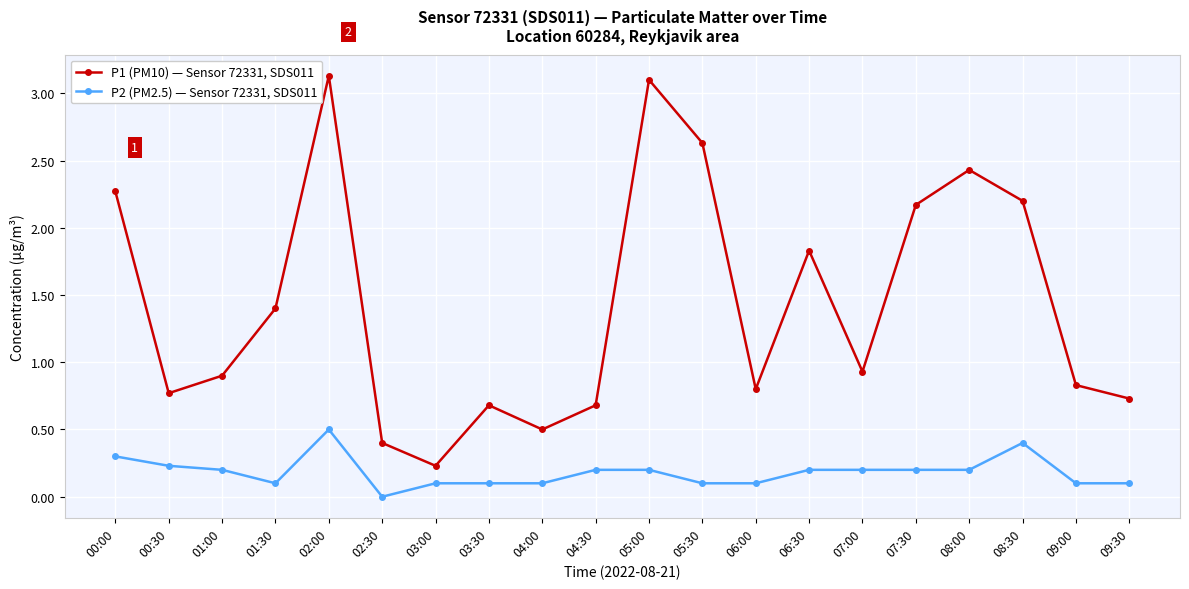

At which category is the sum across all series the highest?

02:00